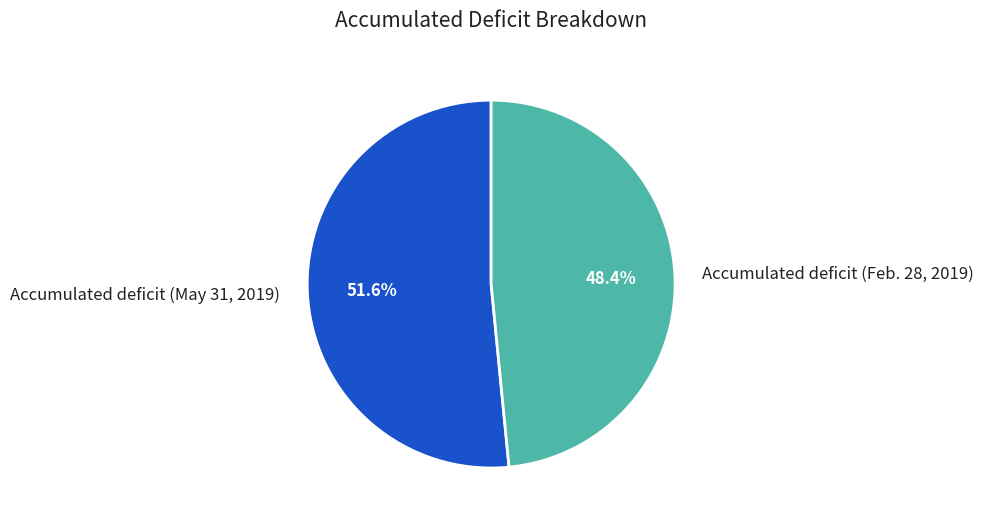

How many slices are in this pie chart?

2